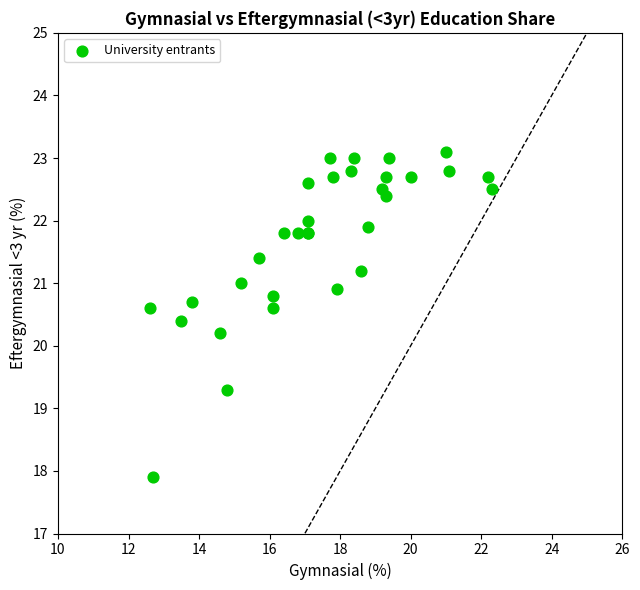

What Y value in the scatter plot is closest to 20?

20.2